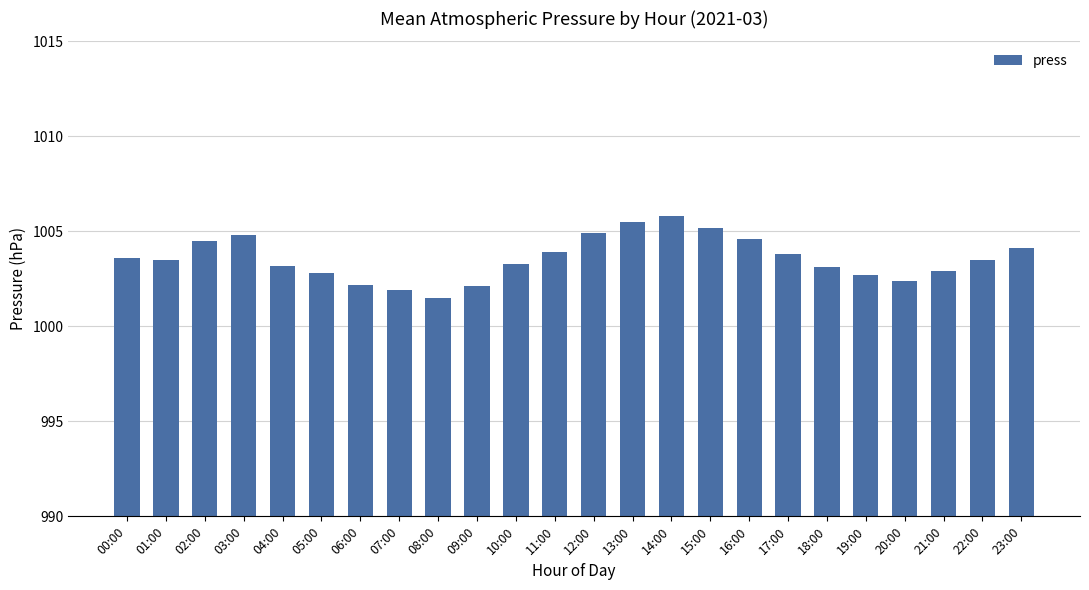

Between 08:00 and 11:00, which is larger?

11:00